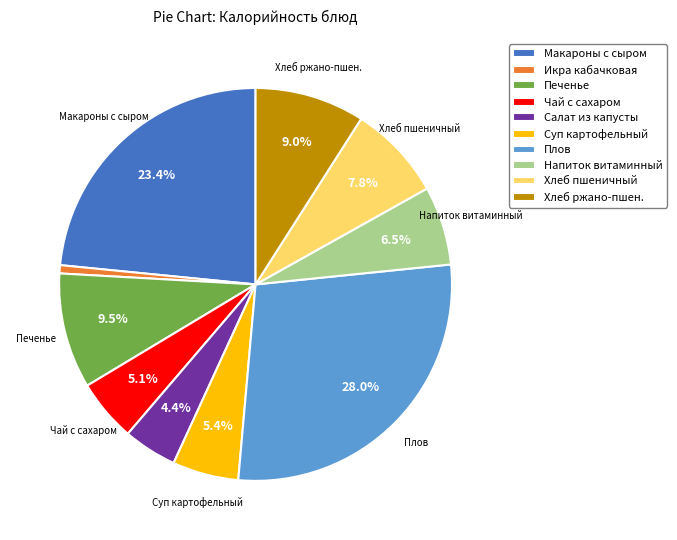

Is there any slice that represents more than half of the pie?

No